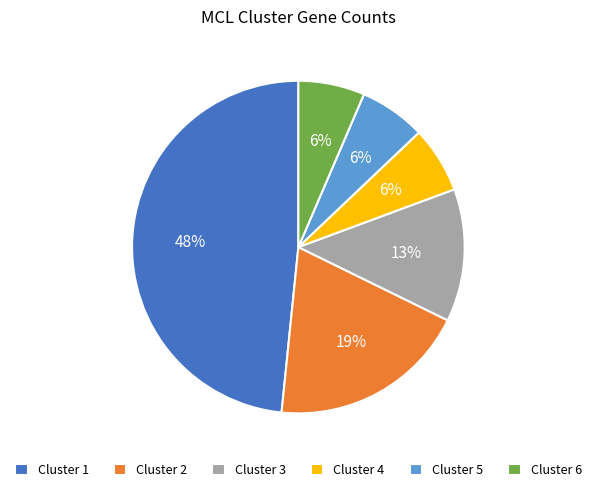

Approximately how many times larger is the value at Cluster 5 compared to Cluster 4?

1.0